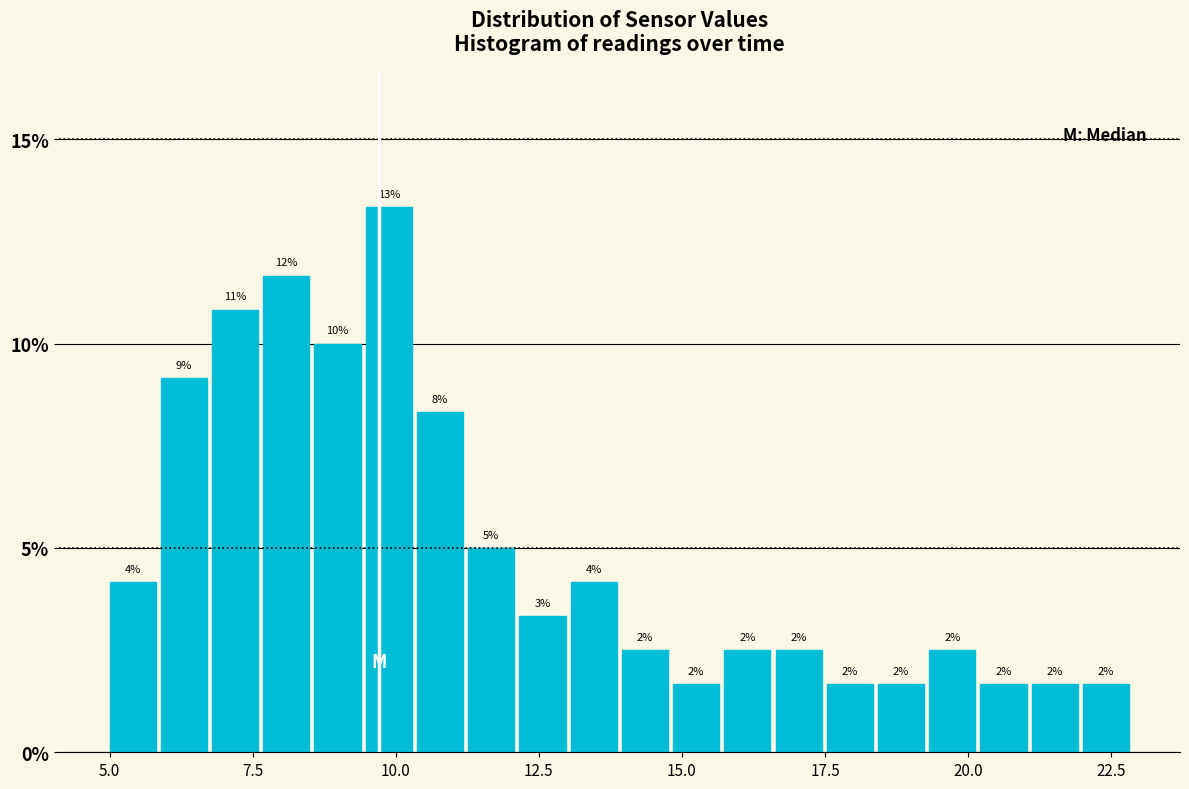

Around what value on the x-axis is the tallest bar? Give the approximate position of its centre, as read against the axis.

10.0